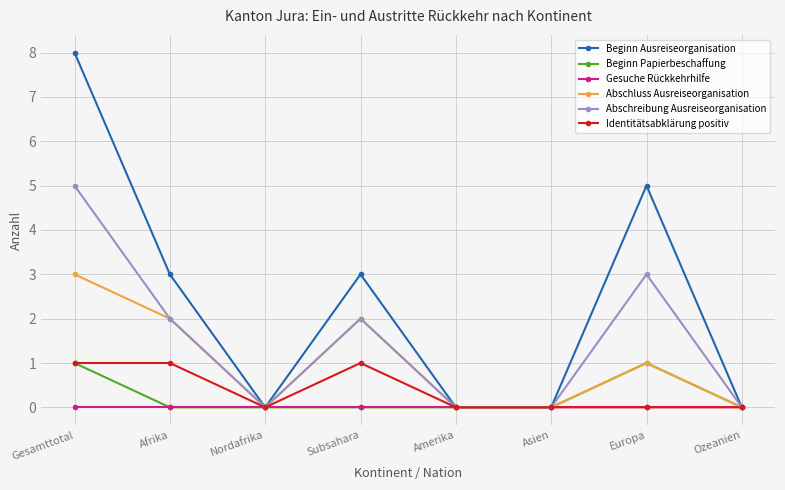

What position from the right is Amerika?

4